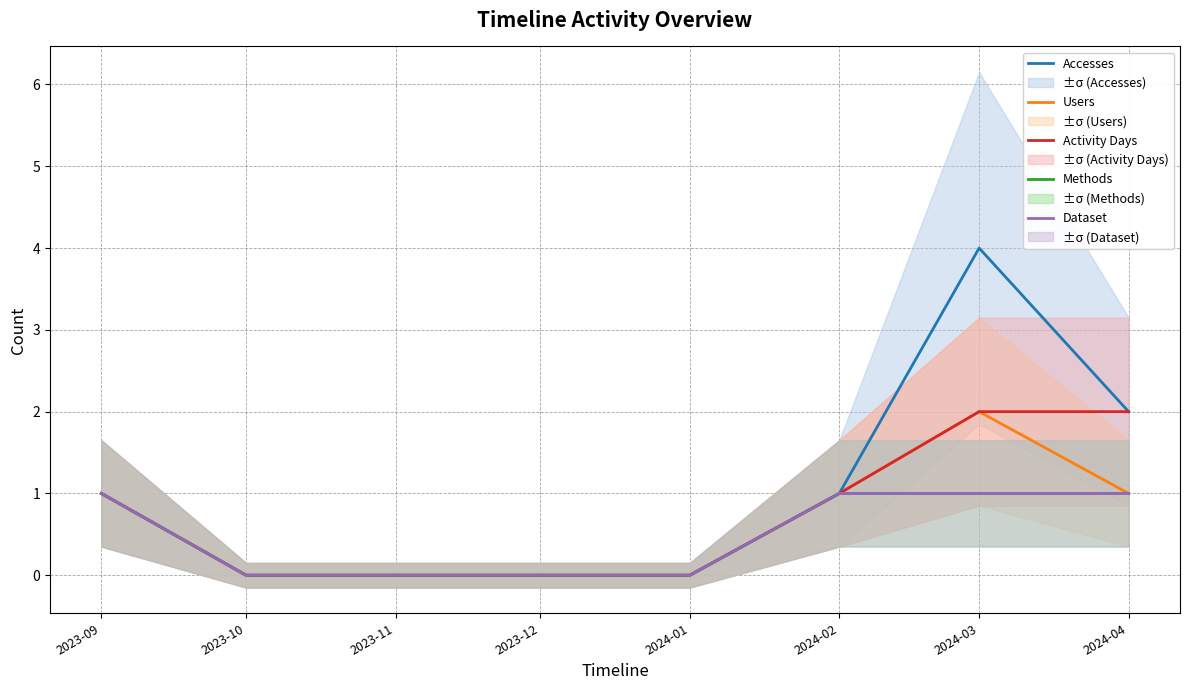

What is the highest value of the Accesses series?

4